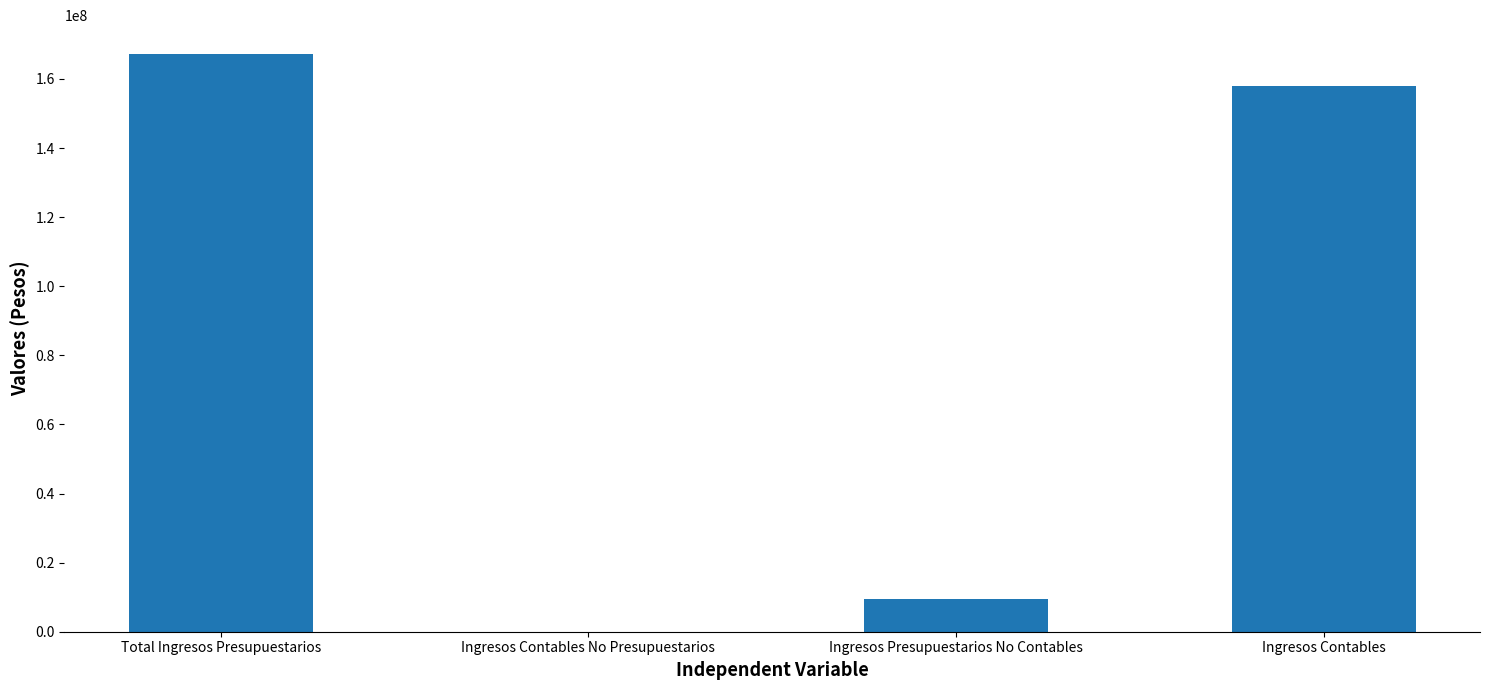

What is the sum of the values at Ingresos Contables and Ingresos Contables No Presupuestarios?

157895086.5